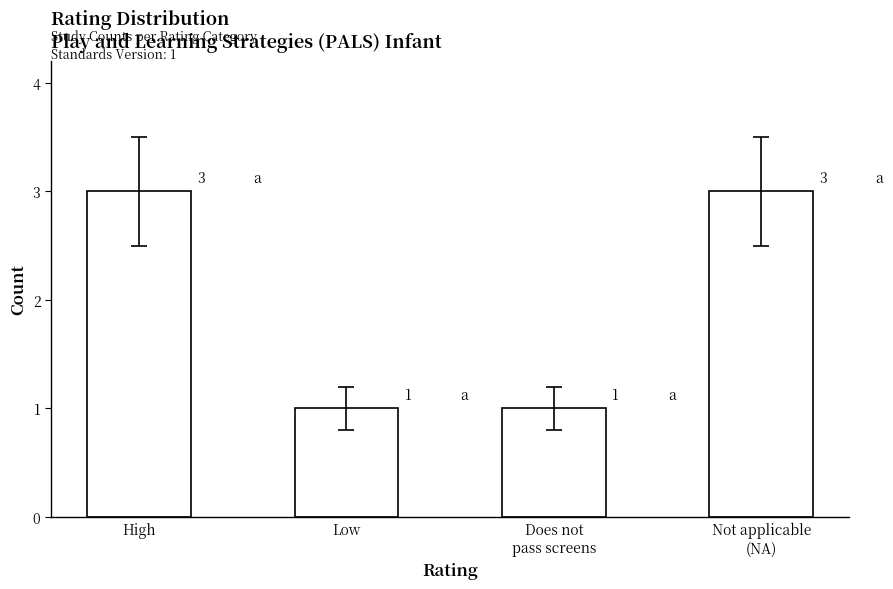

Between High and Low, which is larger?

High